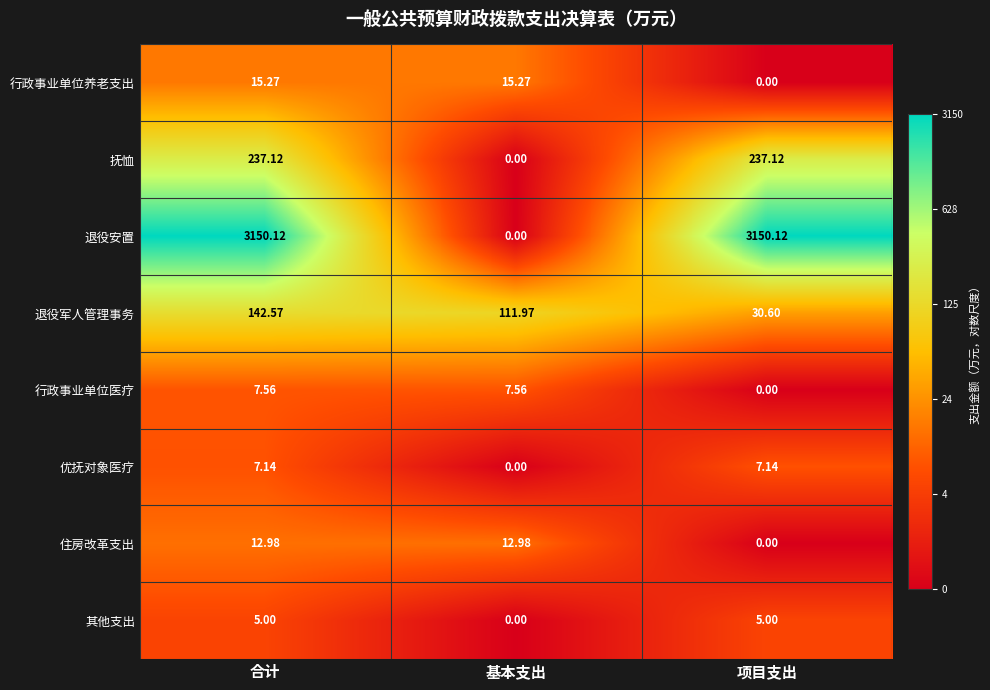

Which category has the lowest value in the 抚恤 series?

基本支出